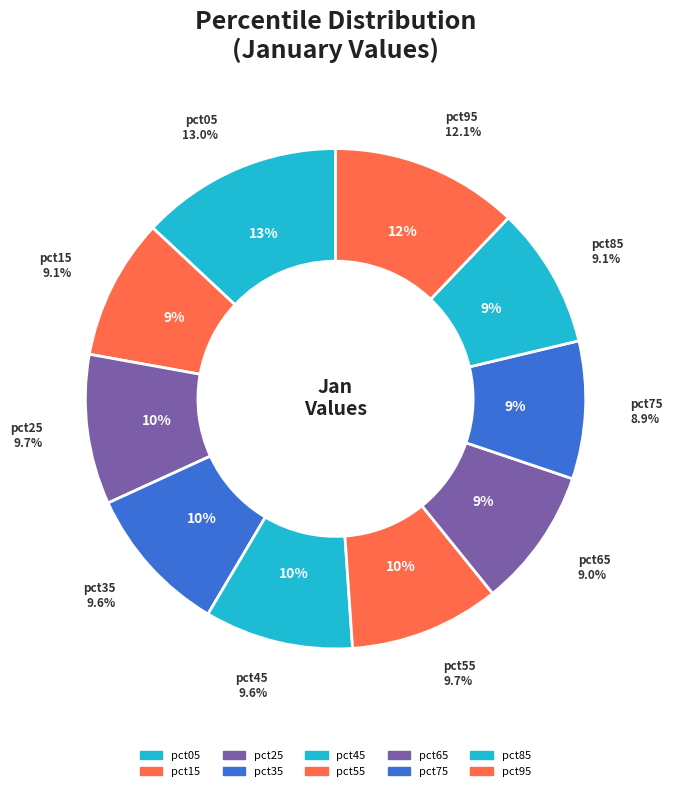

Which has a higher value, pct65 or pct45?

pct45